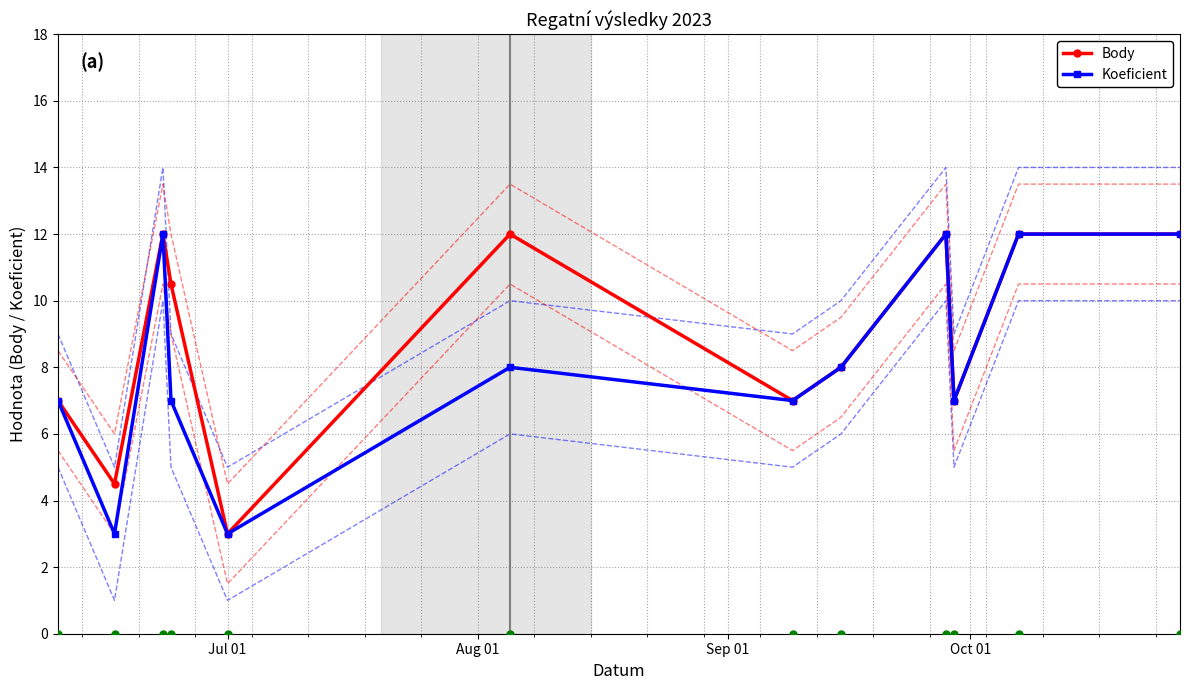

What is the value of the Koeficient point at the 2nd from the left?

3.0